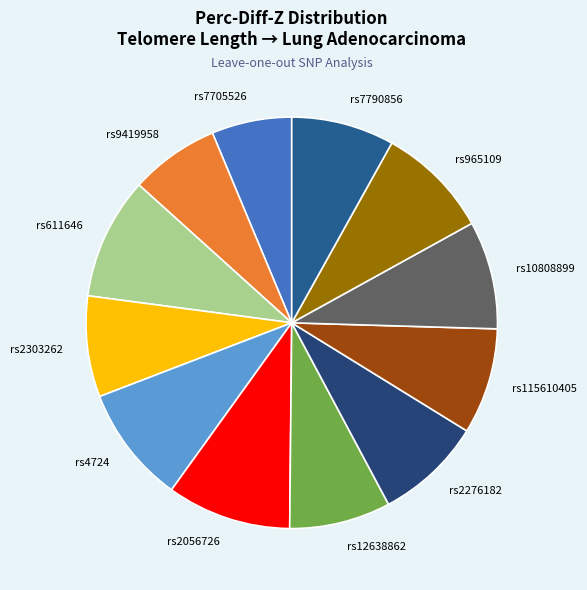

The rs611646 slice represents 10% of the pie. True or false?

True